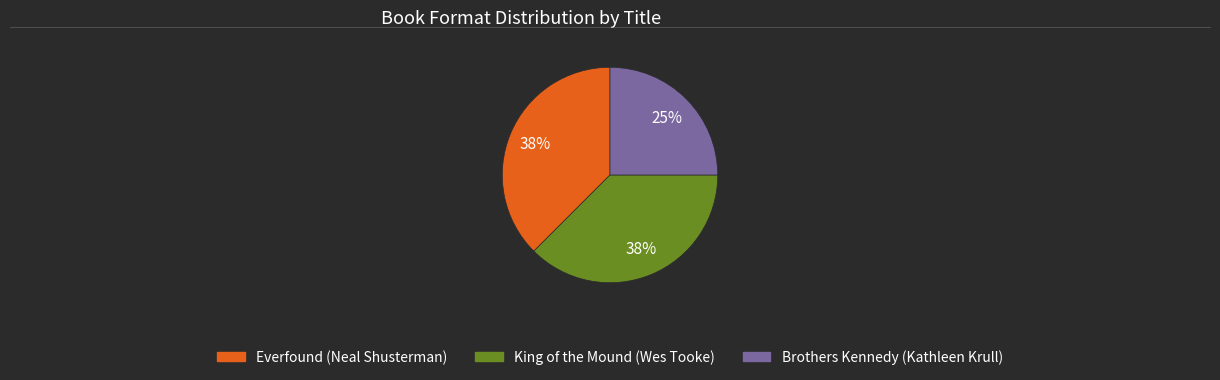

Is Brothers Kennedy (Kathleen Krull) the majority of the pie?

No